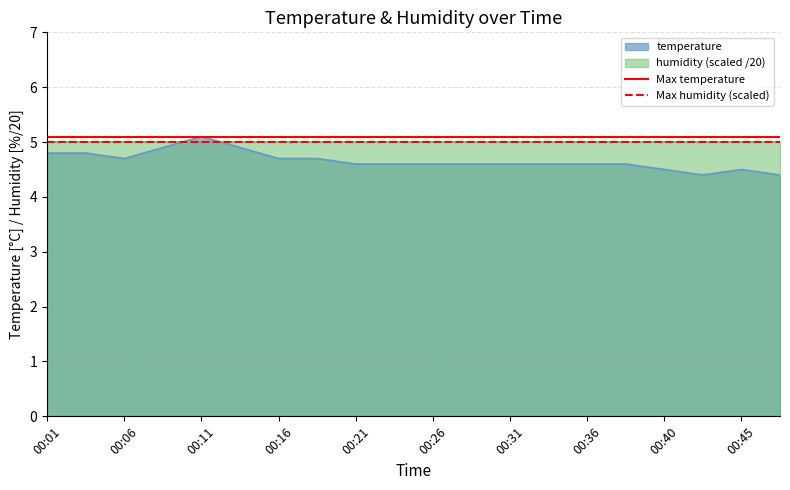

Is it true that temperature equals 1.6 at 00:01?

False